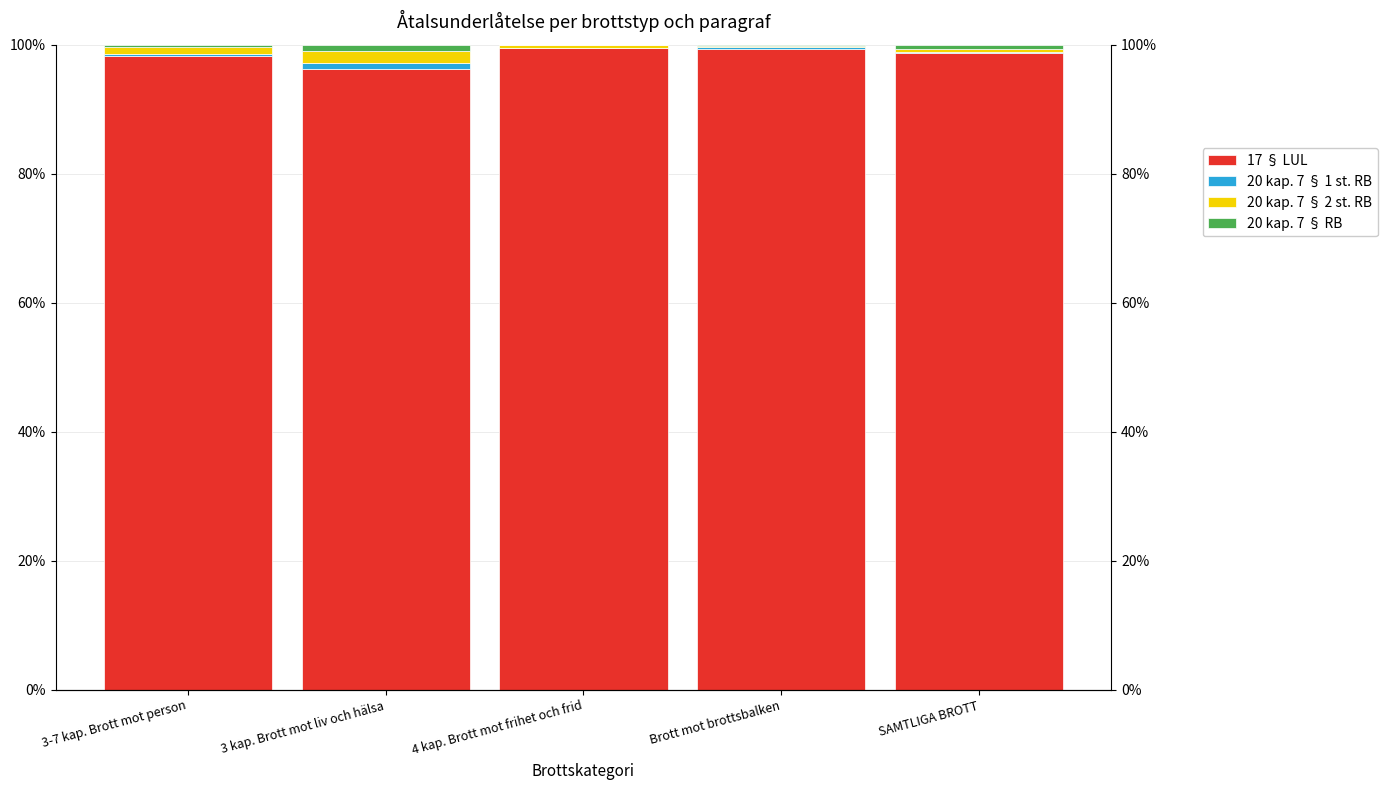

What is the total value across all series at Brott mot brottsbalken?

100.0